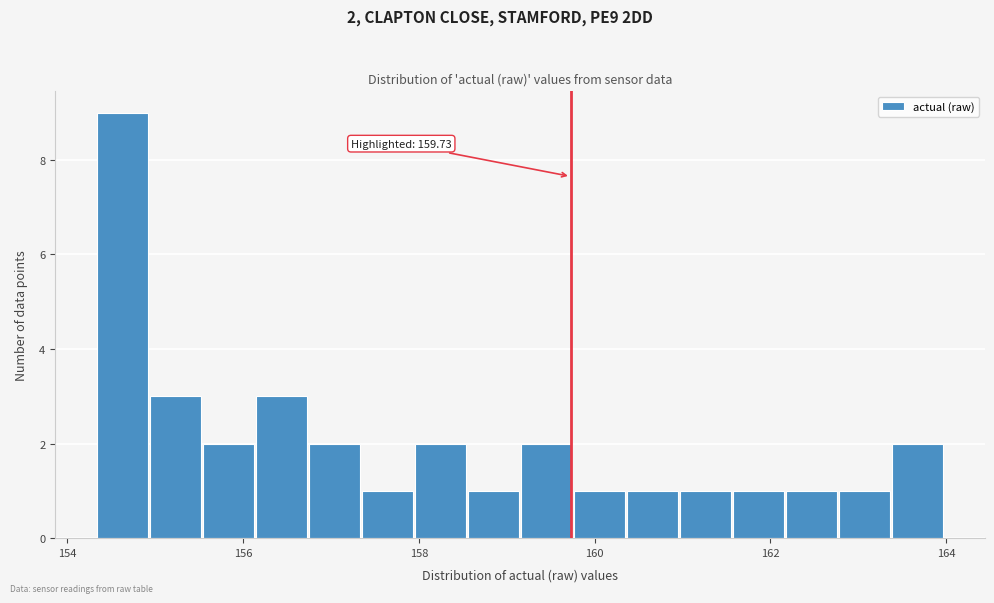

Read against the x-axis, roughly where is the centre of the tallest bar?

154.6